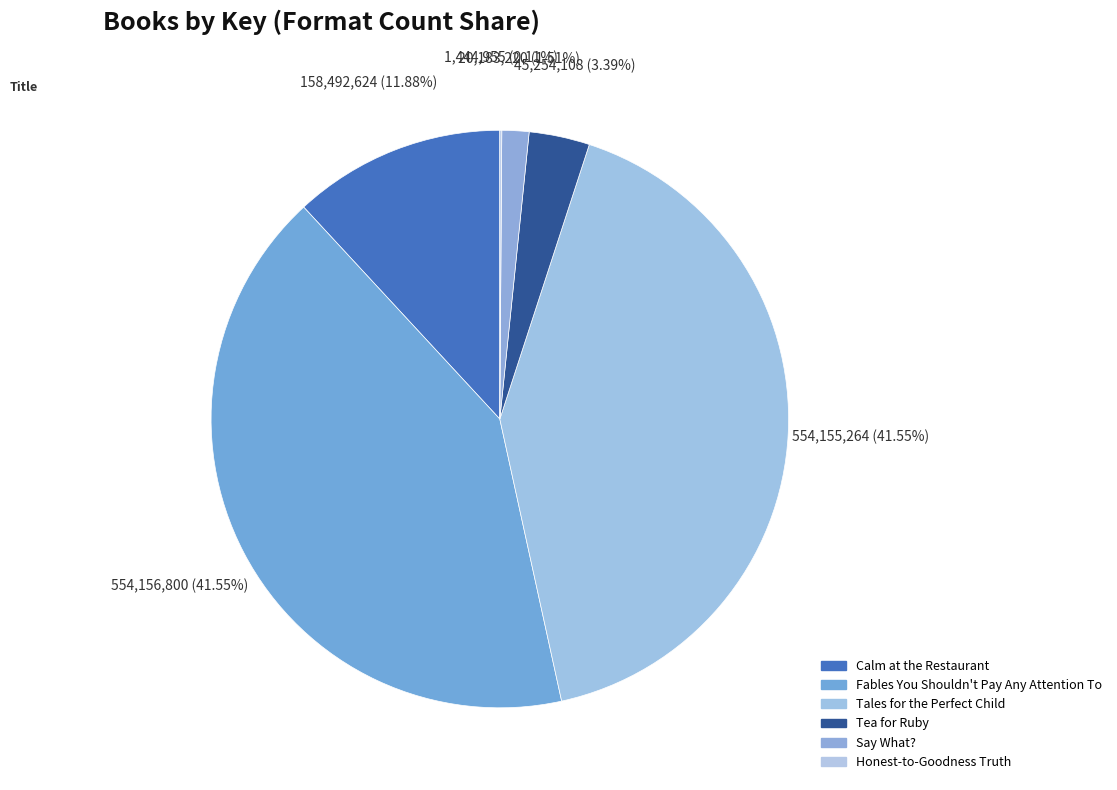

To the nearest percent, what is the difference between the largest and smallest slice percentages?

41%